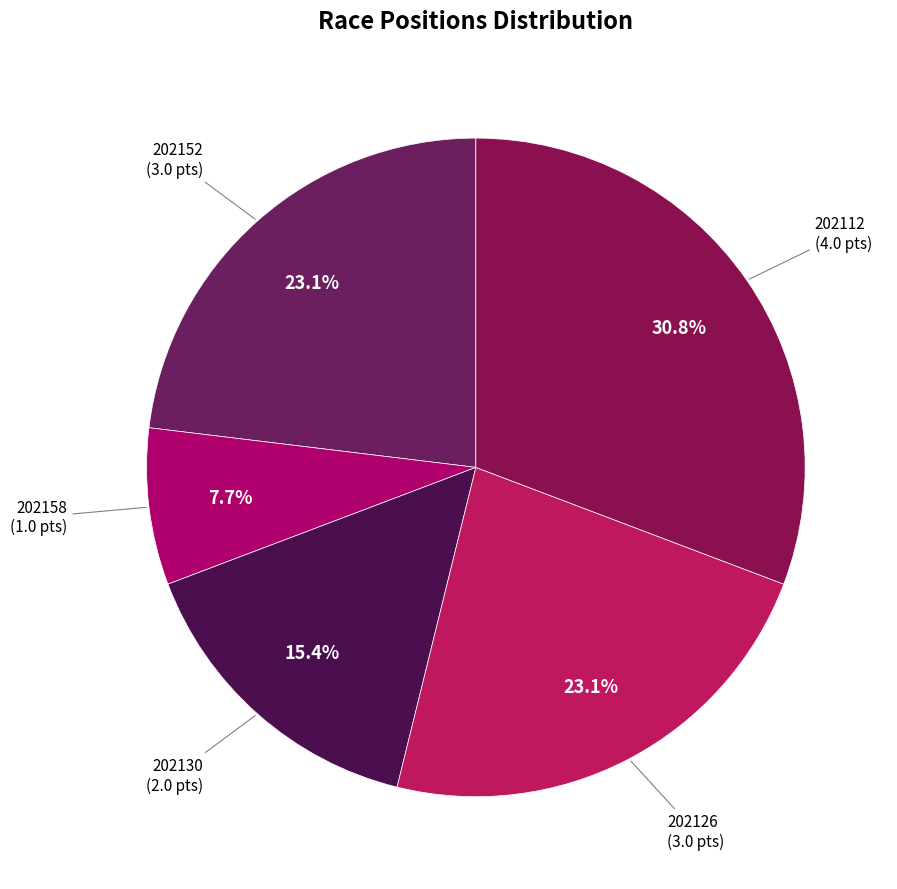

To the nearest percent, what is the average slice percentage?

20%